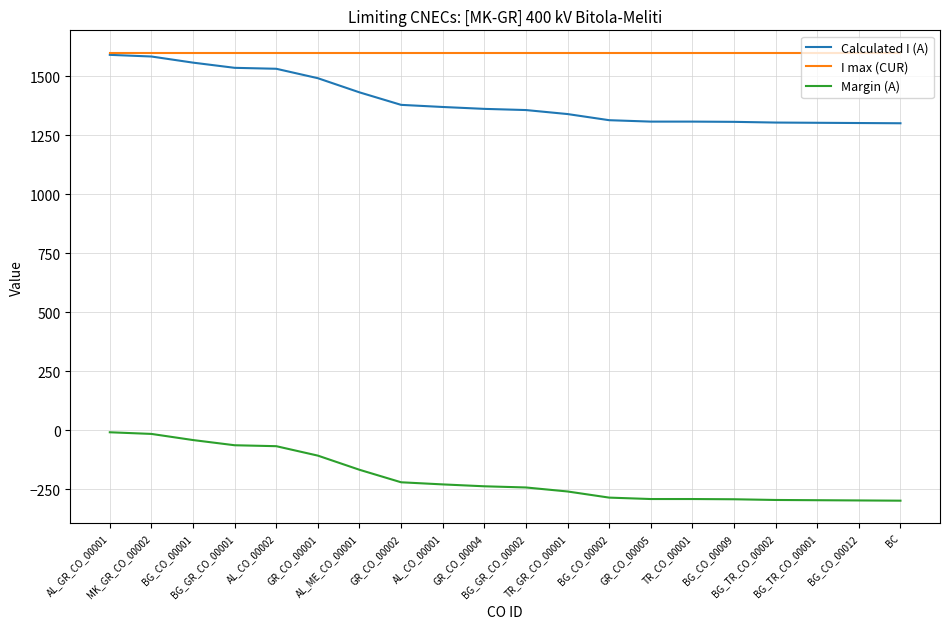

The value of Margin (A) at BG_GR_CO_00002 is -354. True or false?

False